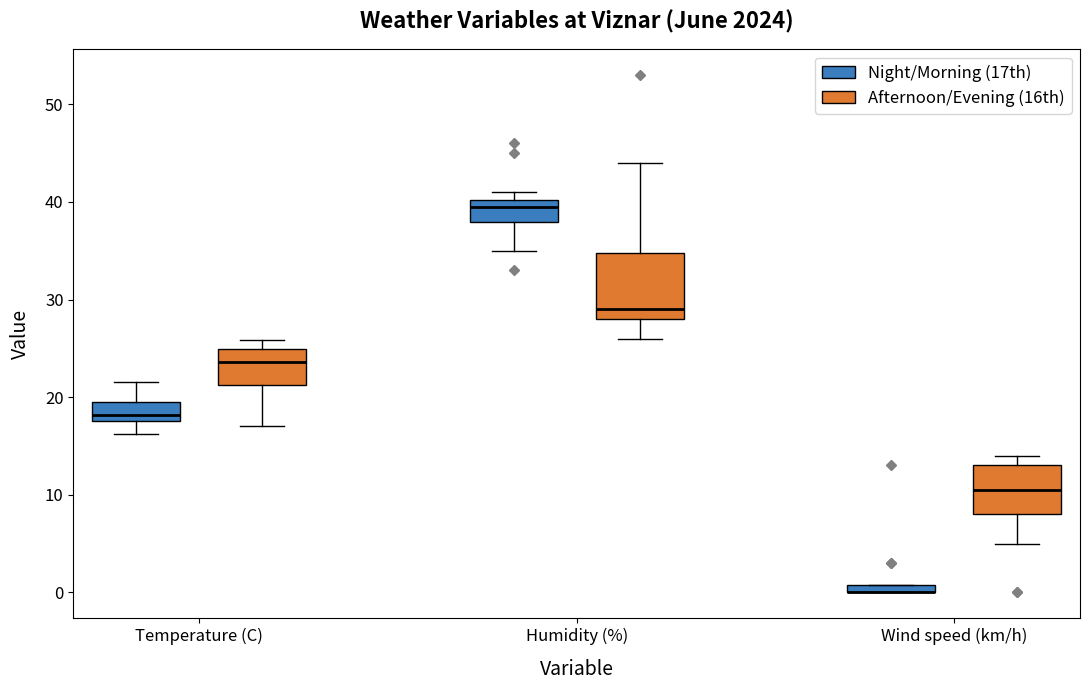

Where is the lower edge of the box for Humidity (%) (Afternoon/Evening (16th)) on the y-axis? The values are not printed on the chart, so give them approximately, as read against the axis.

28